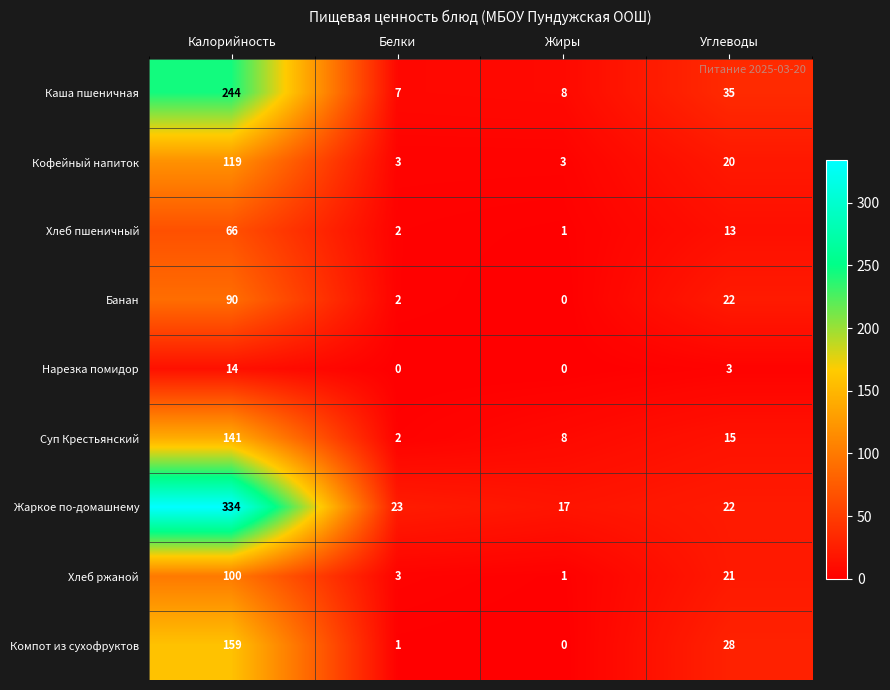

Is it true that Хлеб ржаной equals 3 at Белки?

True